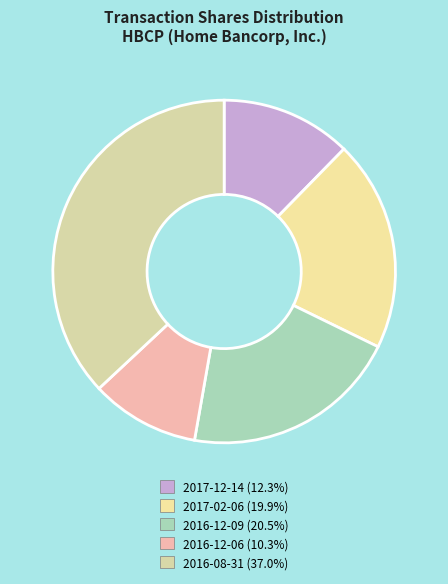

Do 2016-08-31 and 2017-12-14 together represent more than half of the pie?

No